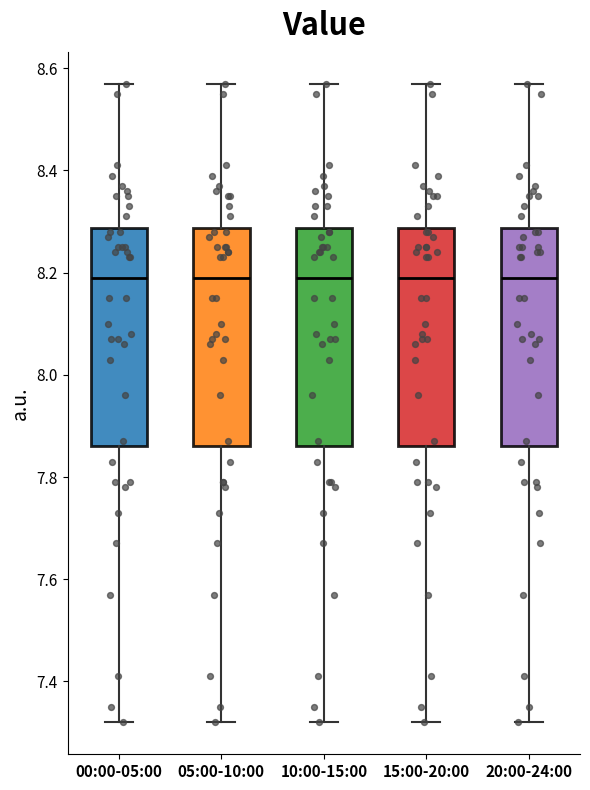

Reading left to right, read every box against the y-axis: the position of its median line, the range the box covers, and the ends of its whiskers. The values are not printed on the chart, so give them approximately, as read against the axis.

00:00-05:00: median 8.20, box 7.86 to 8.28, whiskers 7.32 to 8.58
05:00-10:00: median 8.20, box 7.86 to 8.28, whiskers 7.32 to 8.58
10:00-15:00: median 8.20, box 7.86 to 8.28, whiskers 7.32 to 8.58
15:00-20:00: median 8.20, box 7.86 to 8.28, whiskers 7.32 to 8.58
20:00-24:00: median 8.20, box 7.86 to 8.28, whiskers 7.32 to 8.58